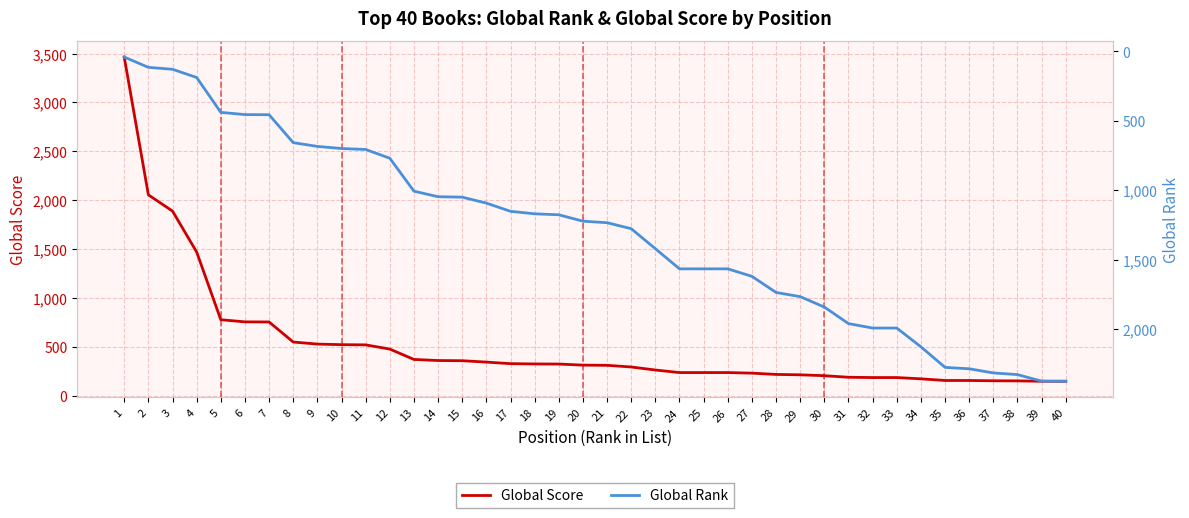

Which category has the highest value in the Global Score series?

1